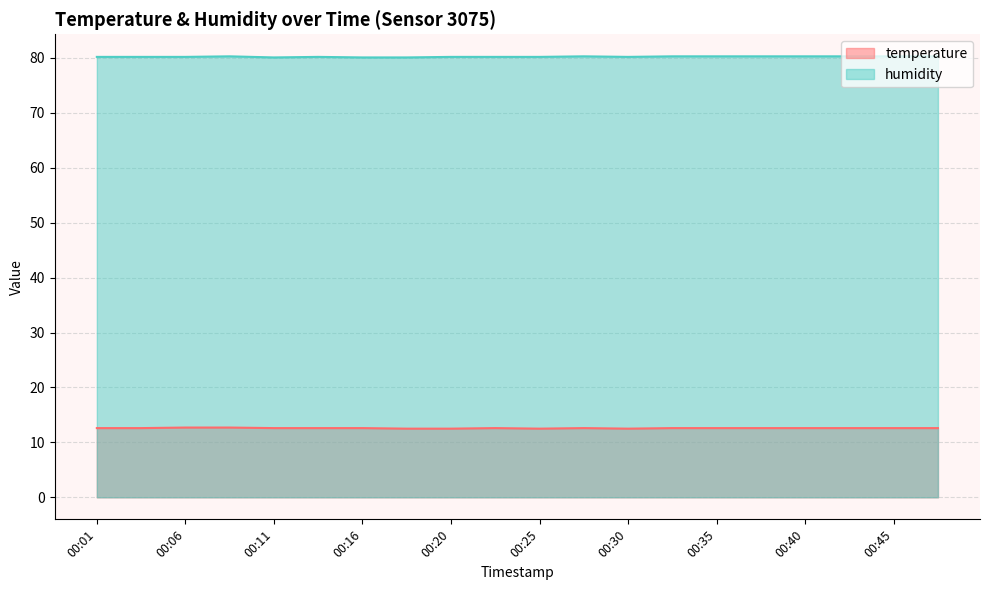

What is the total value across all series at 00:11?

92.7